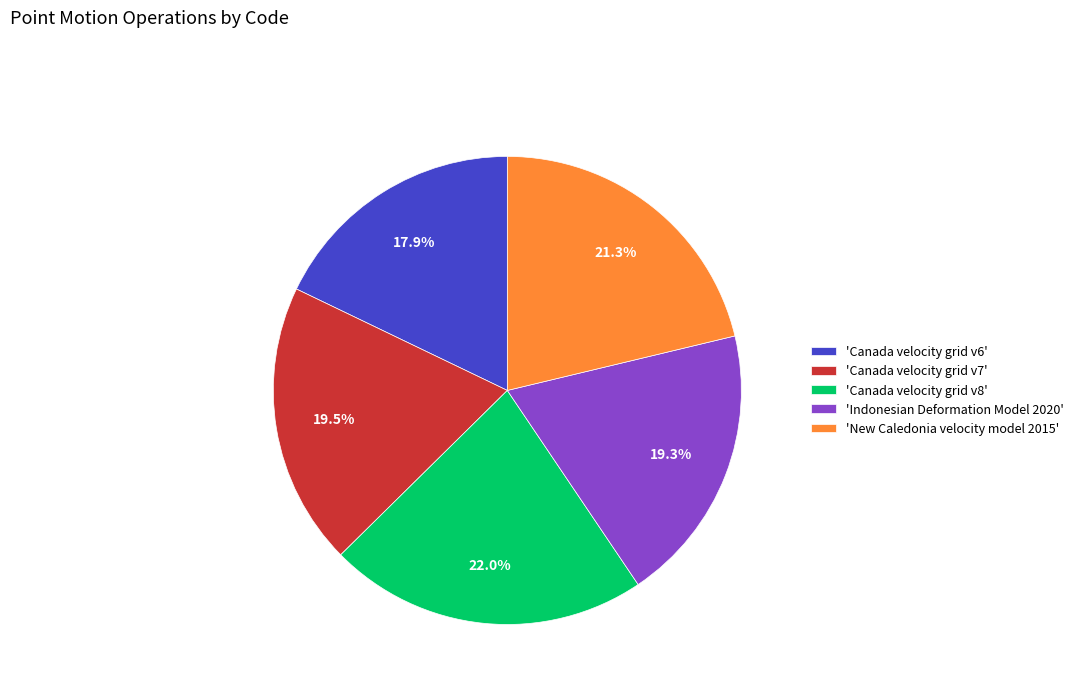

Which has a higher value, 'Canada velocity grid v6' or 'Canada velocity grid v7'?

'Canada velocity grid v7'